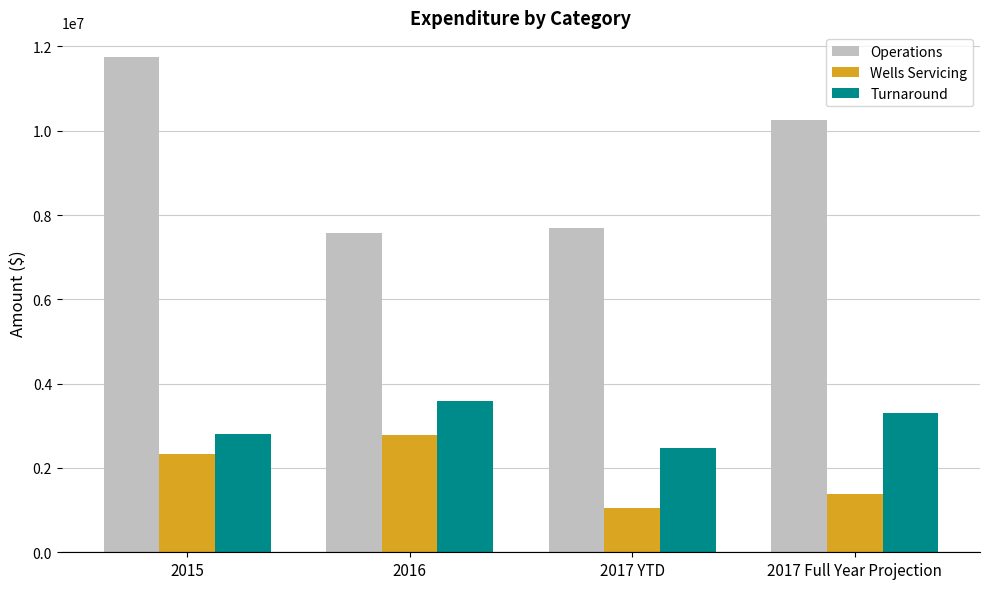

Between 2015 and 2017 YTD, which series saw the biggest shift?

Operations